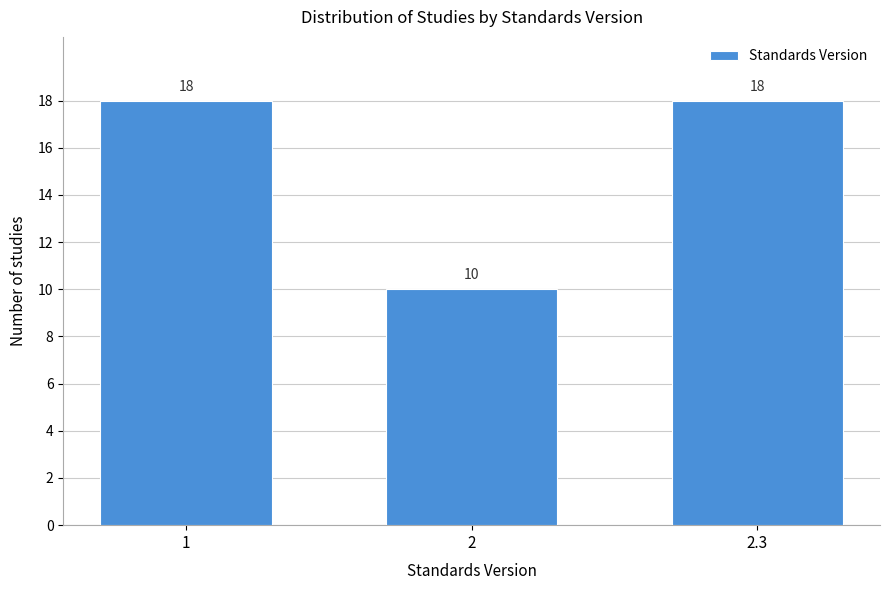

Reading right to left, list all the values displayed in this chart.

18	10	18